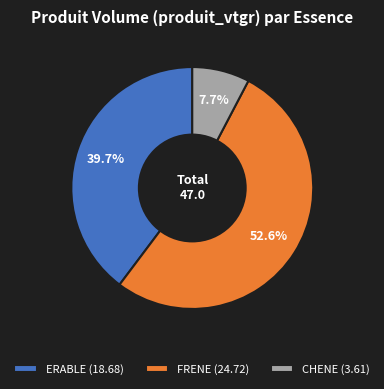

Does CHENE (3.61) represent more than half of the total?

No